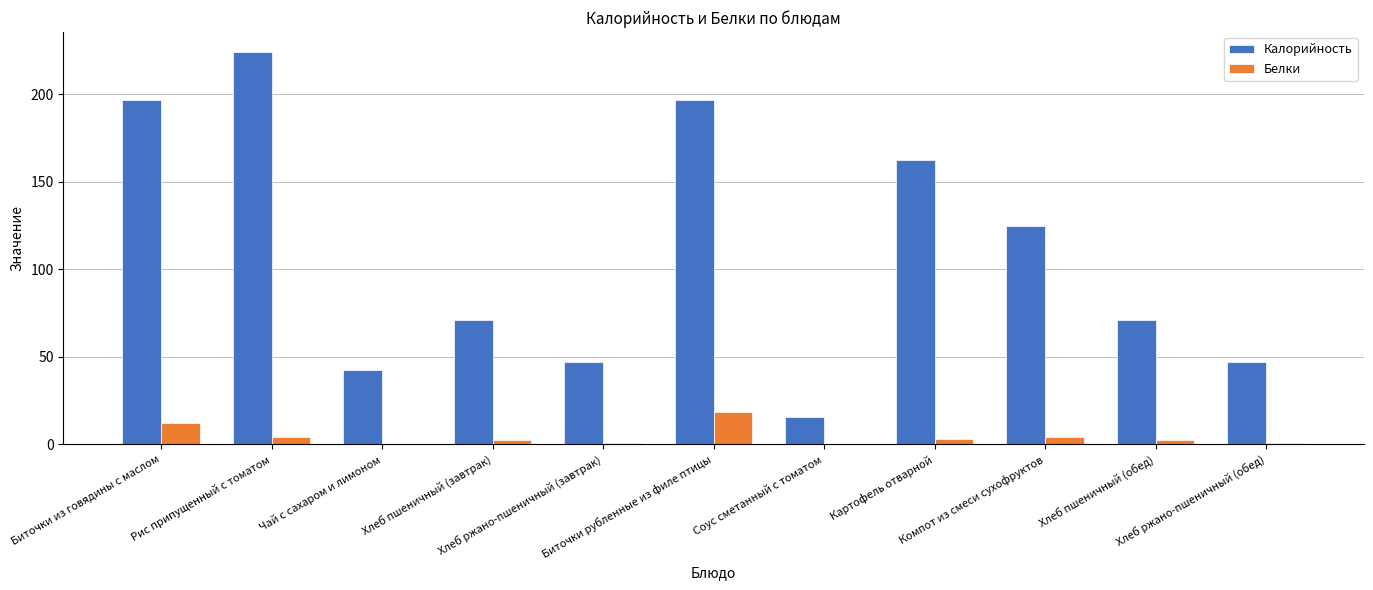

What is the sum of all Белки values?

49.7